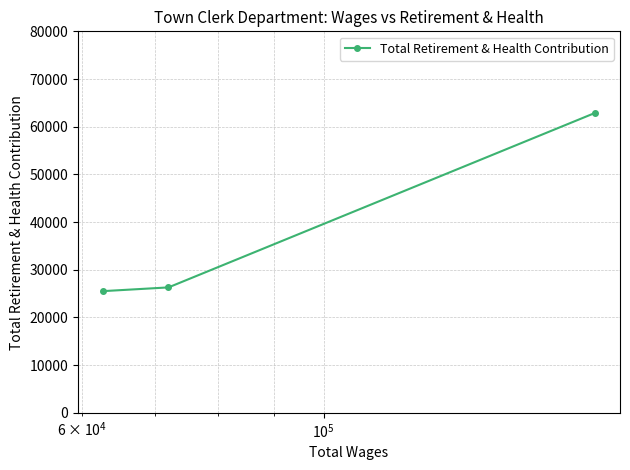

What is the value of the 1st point from the left?

25514